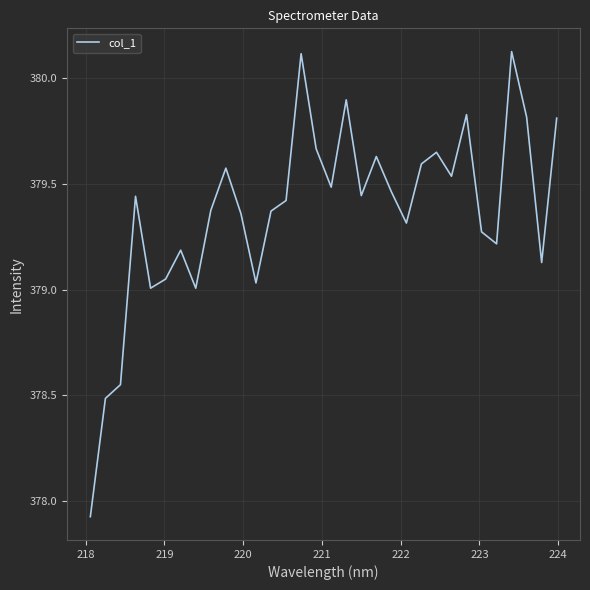

What is the difference between the maximum and minimum values?

2.2